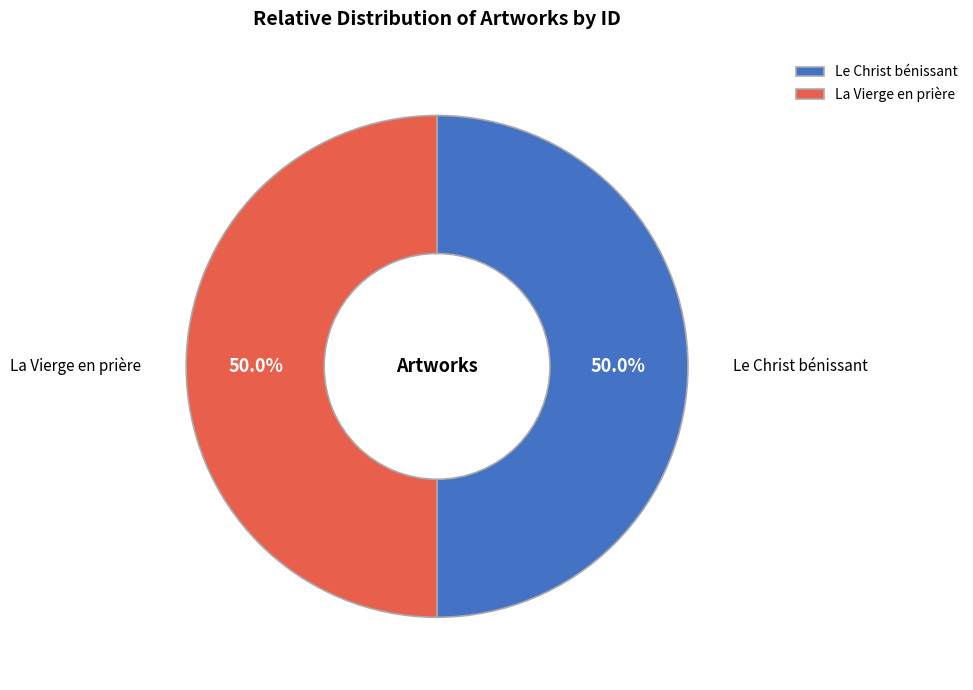

Combined, do La Vierge en prière and Le Christ bénissant account for over 50%?

Yes